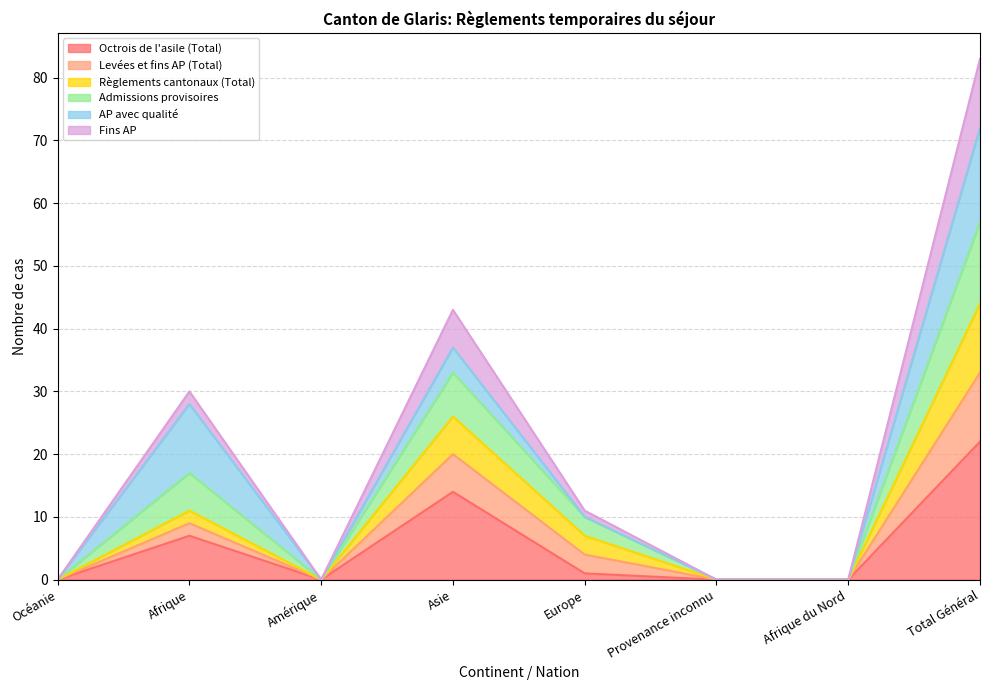

In Octrois de l'asile (Total), how many points are lower than both neighbors (excluding endpoints)?

1